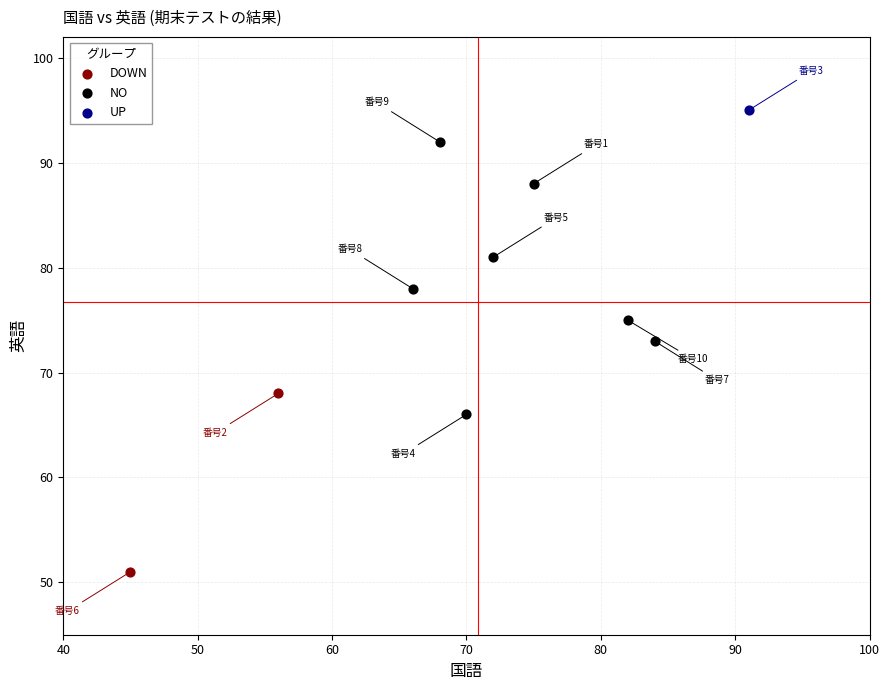

What are all the series names shown in the legend?

DOWN, NO, UP